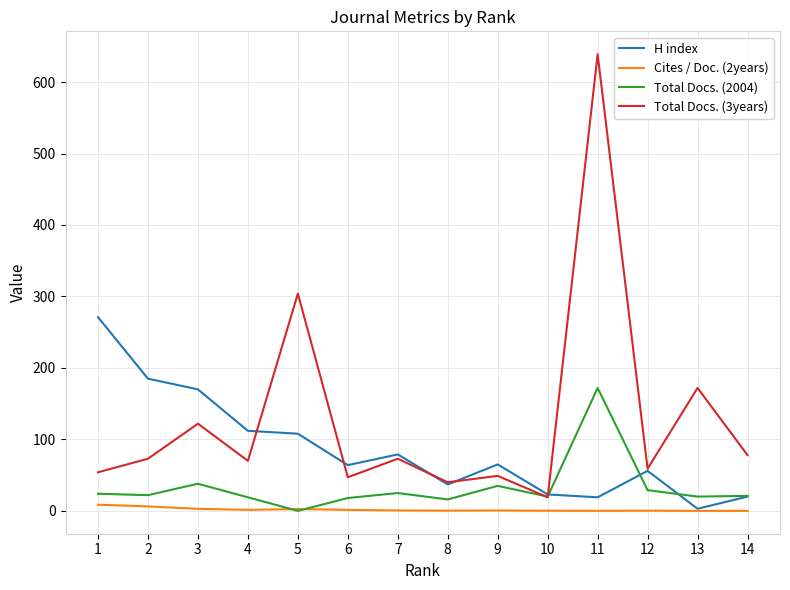

At which label does H index reach its minimum?

13